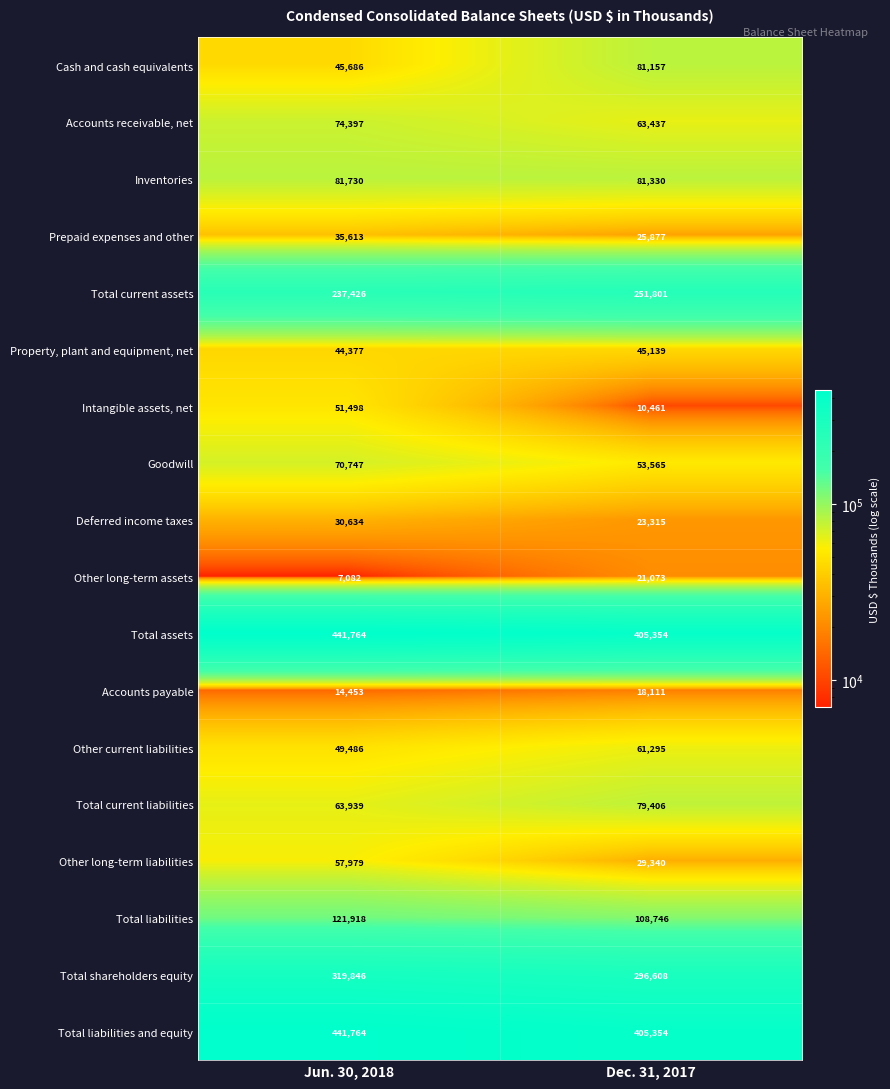

What is the spread (max minus min) of values at Jun. 30, 2018?

434682